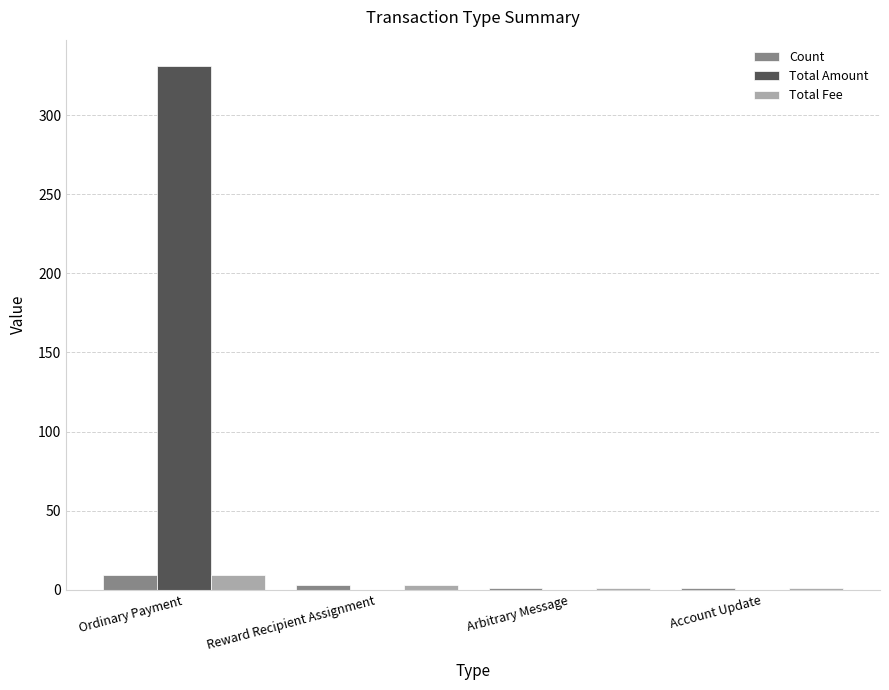

Are the bars grouped side by side (vs. stacked)?

Yes